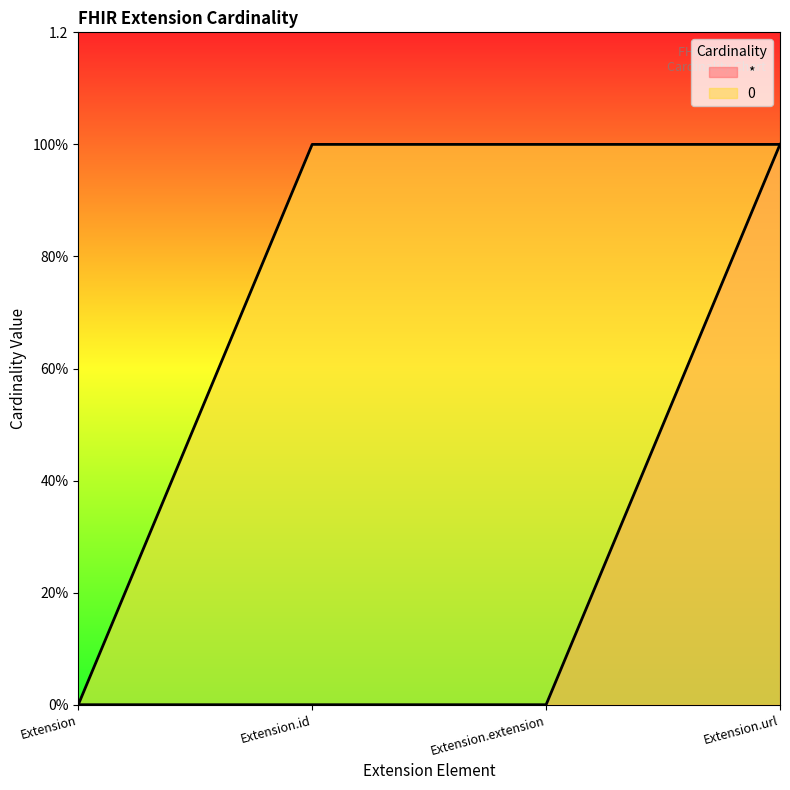

True or false: * and 0 cross at least once.

False